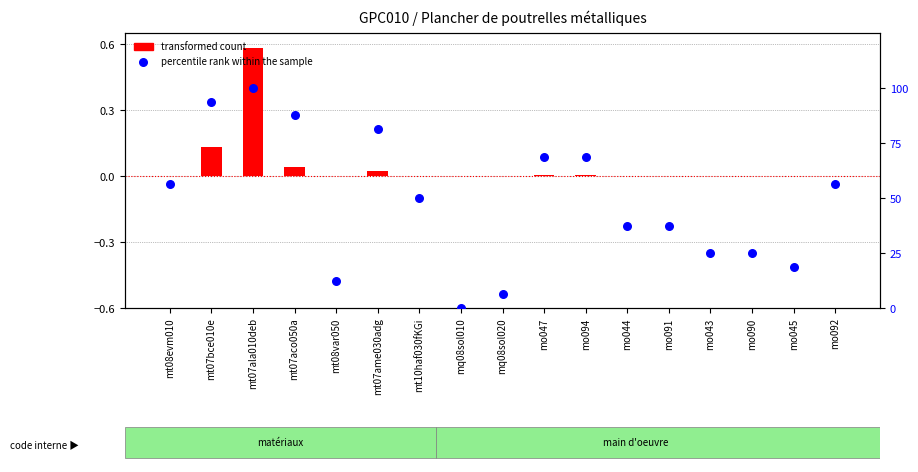

What are all the series names shown in the legend?

transformed count, percentile rank within the sample